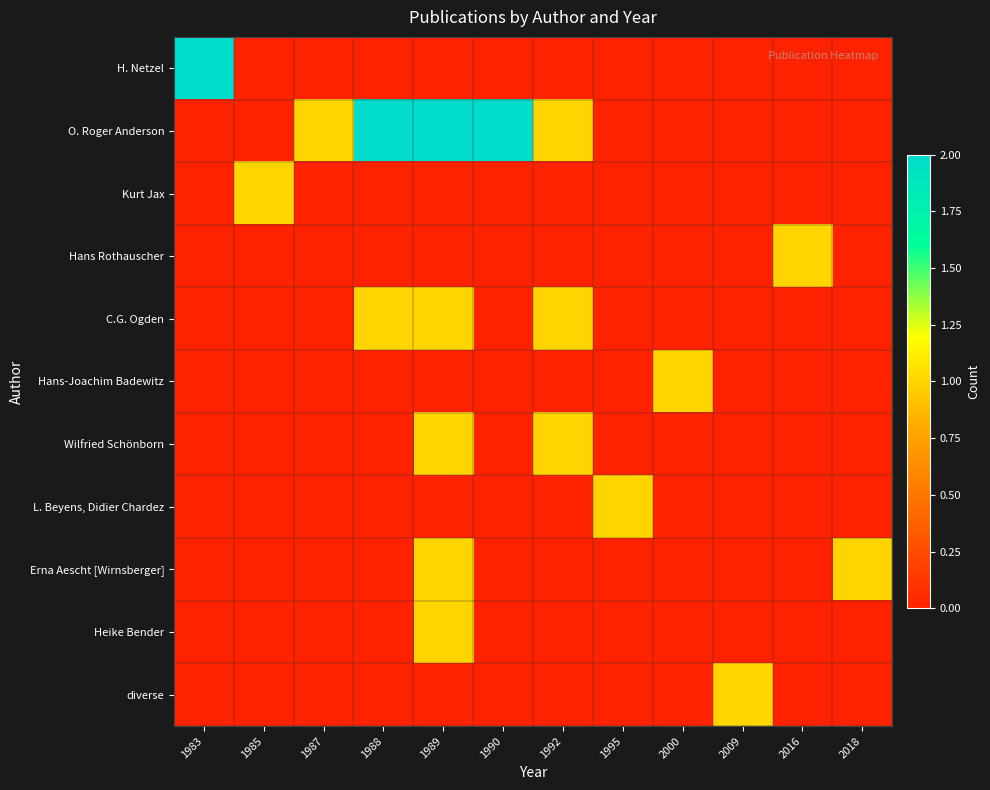

What is the maximum value shown in the chart?

2